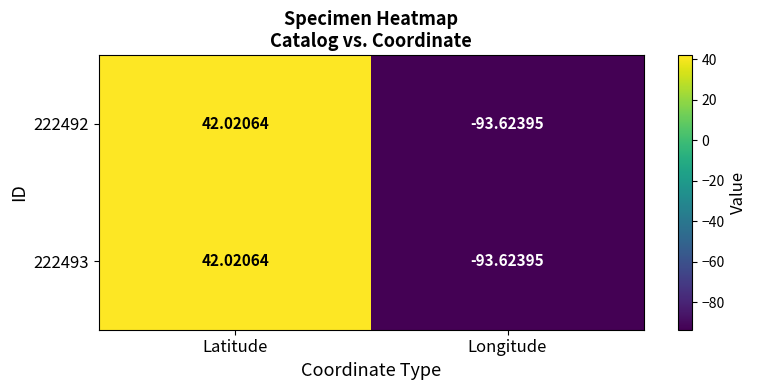

How many categories are shown in the chart?

2